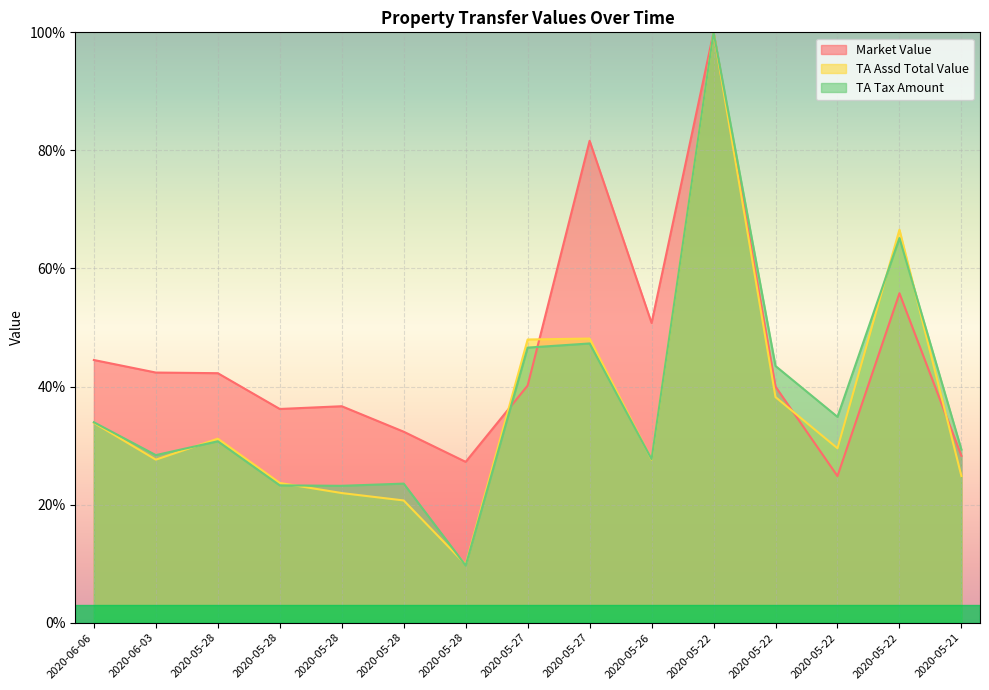

Between 2020-05-27 and 2020-05-22, which series saw the biggest shift?

Market Value